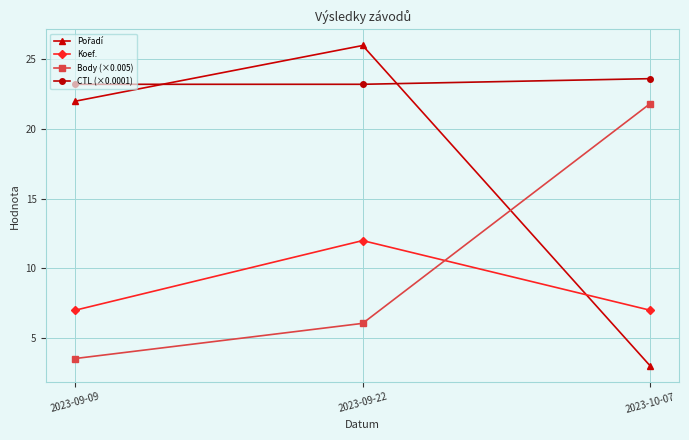

What position from the right is 2023-09-09?

3